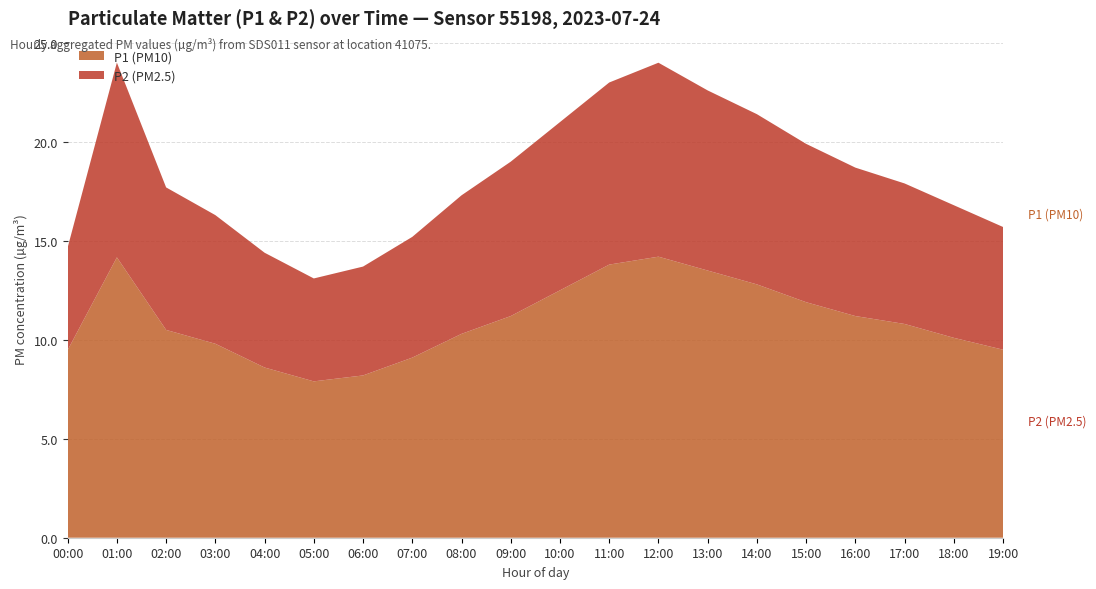

What is the lowest value of the P1 (PM10) series?

7.9